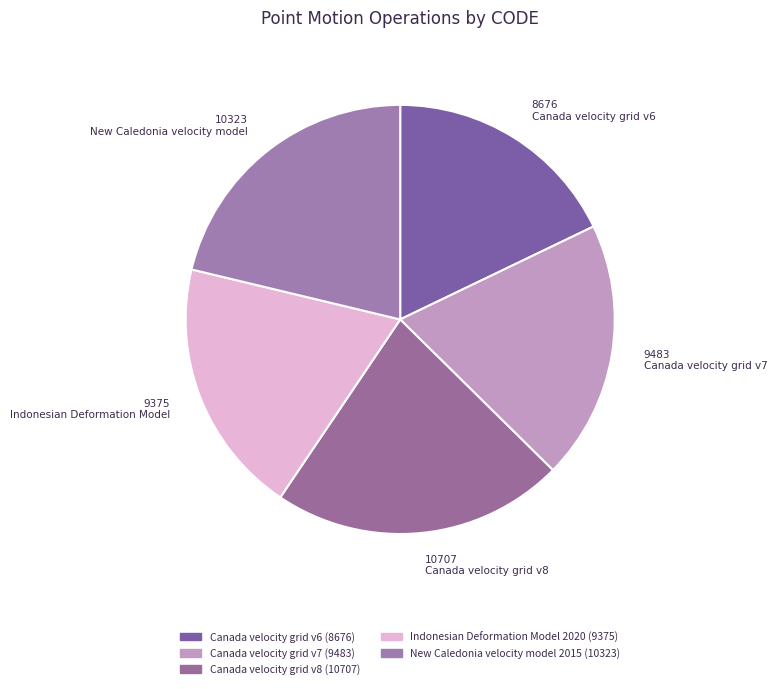

How many slices are in this pie chart?

5